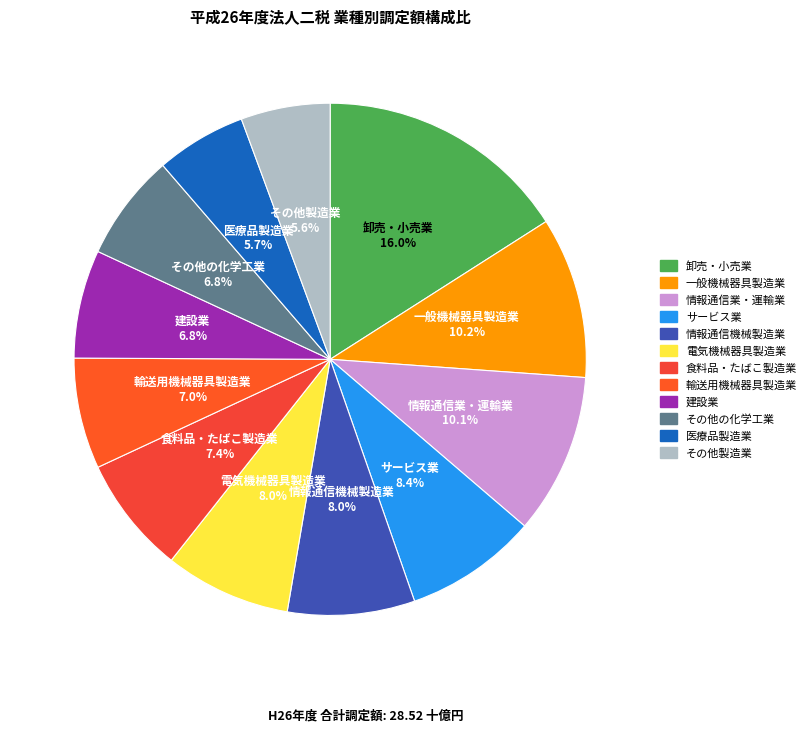

To the nearest percent, what portion does 情報通信機械製造業 represent?

8%